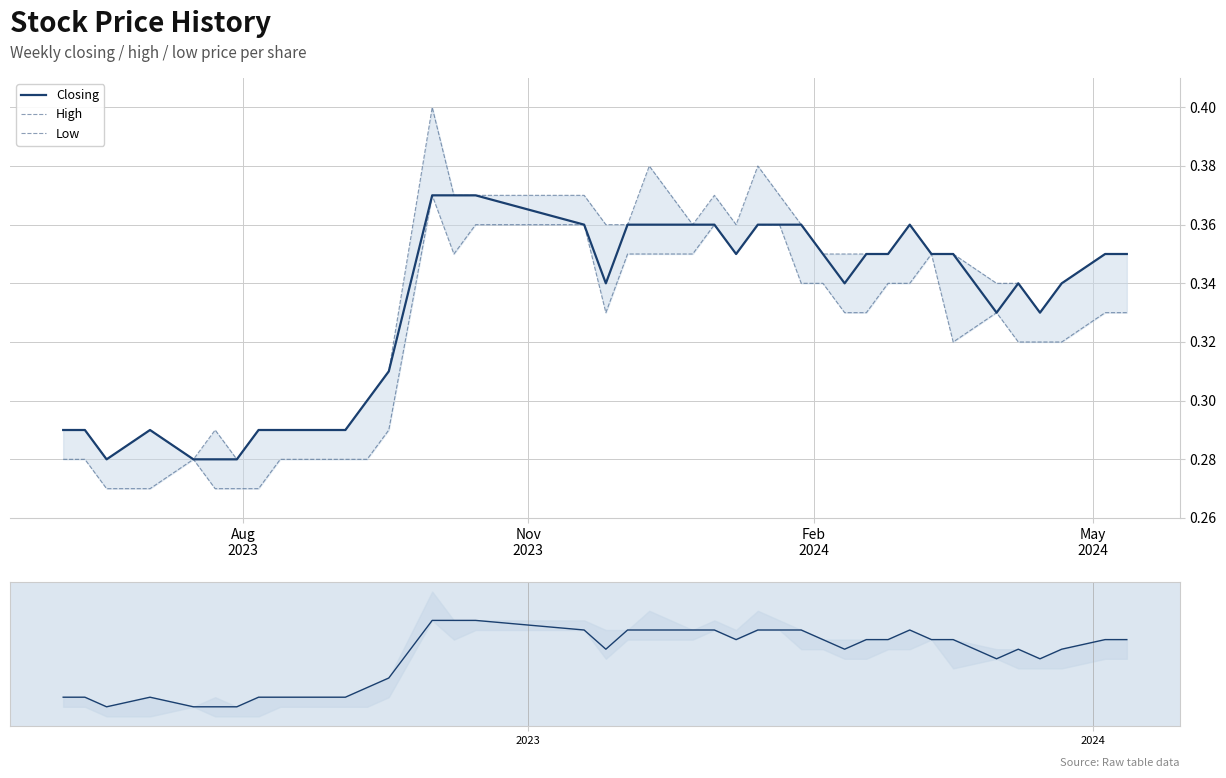

True or false: Low has a value of 0.2 at 30.

False